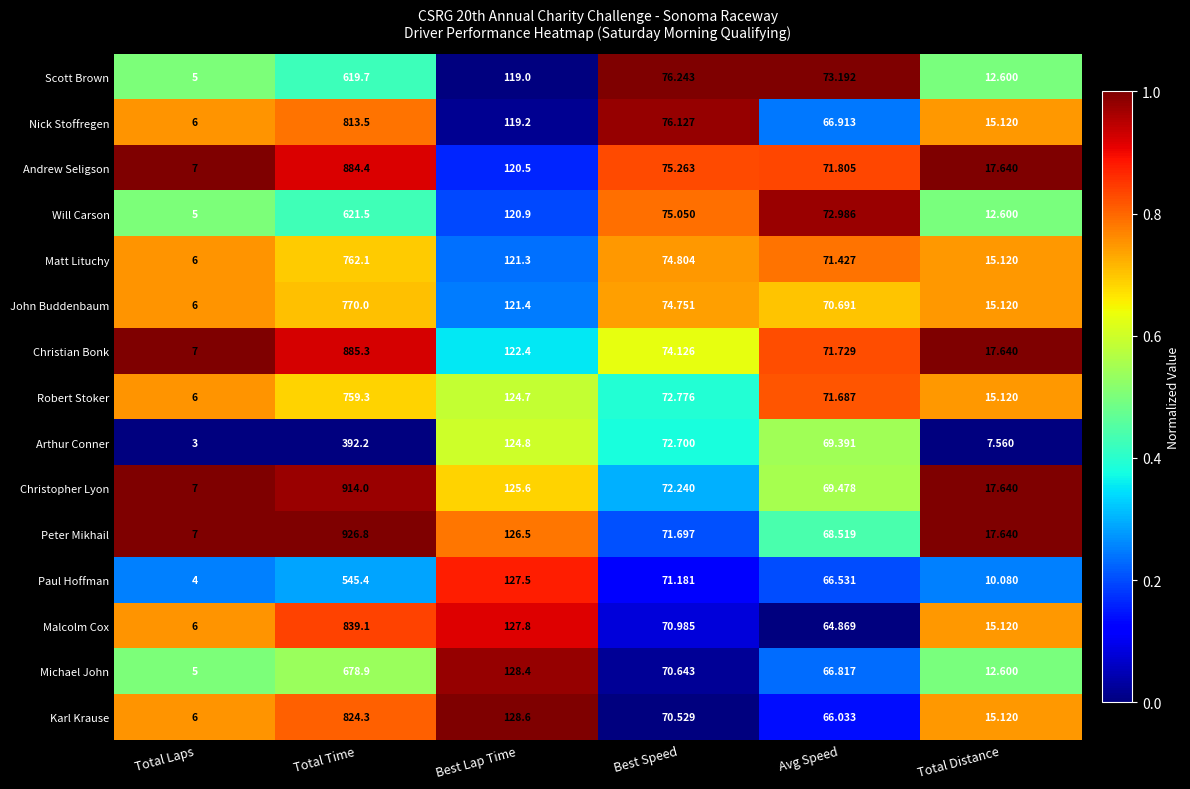

How many distinct data groups are displayed?

15